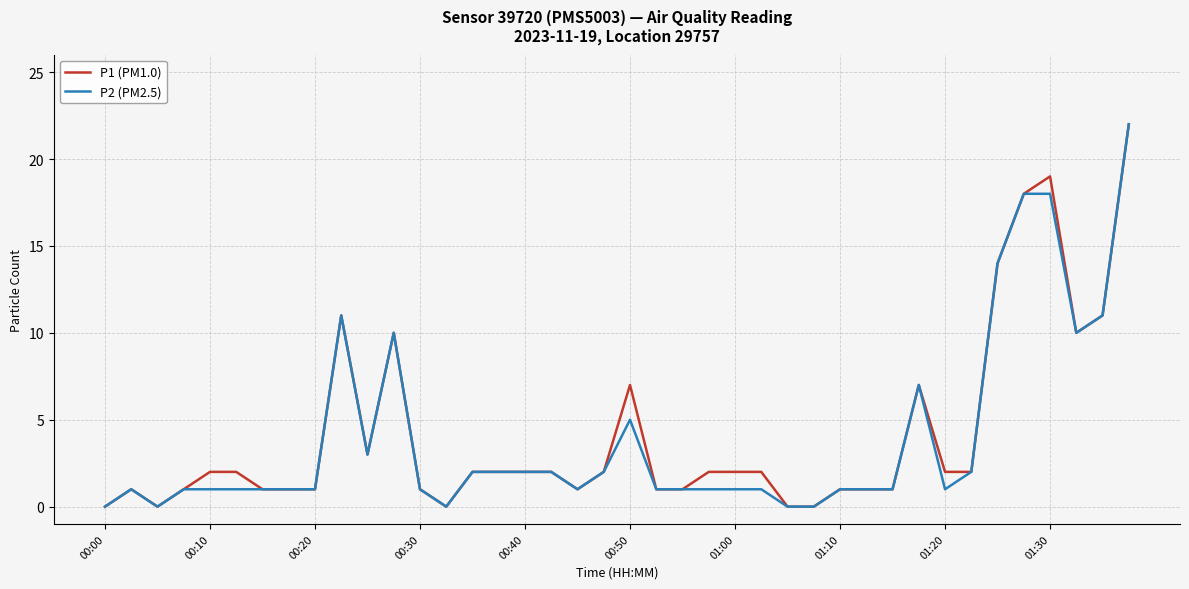

Which series has the largest total across all categories?

P1 (PM1.0)